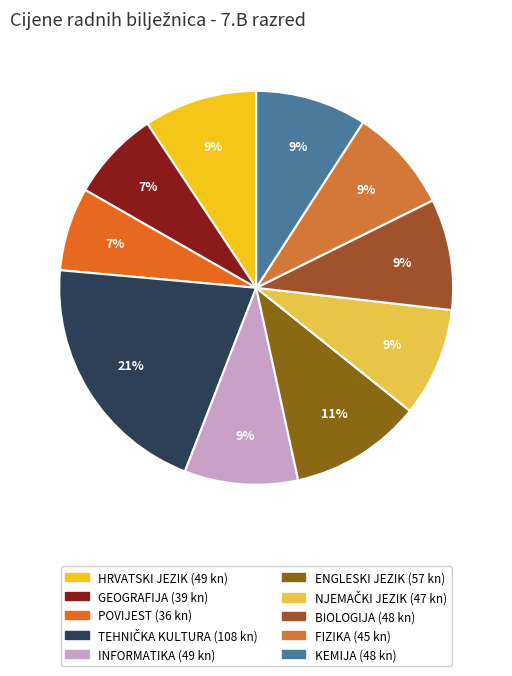

Is the sum of FIZIKA and INFORMATIKA greater than half?

No